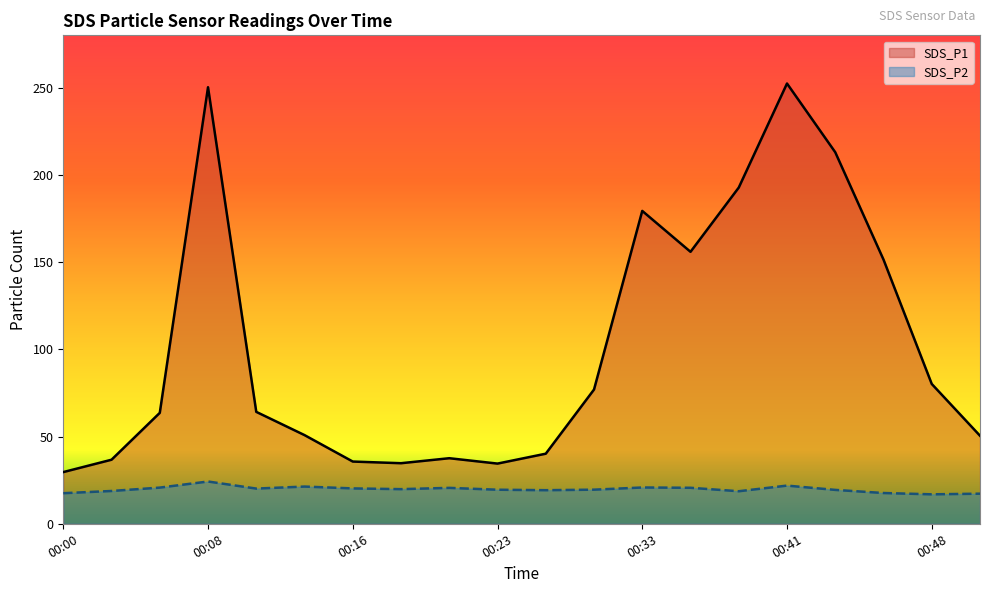

How many categories are shown in the chart?

20